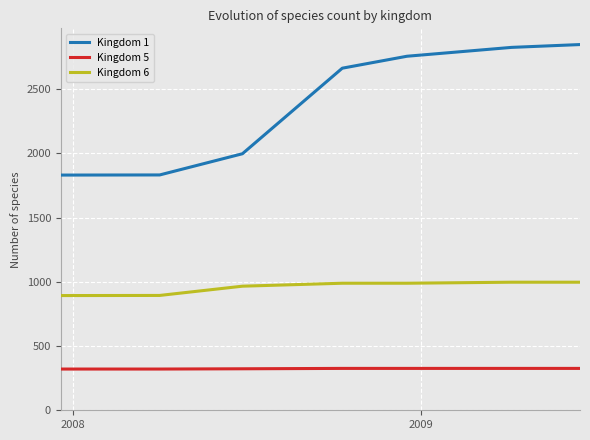

Rank the series by their average value, from lowest to highest.

Kingdom 5, Kingdom 6, Kingdom 1